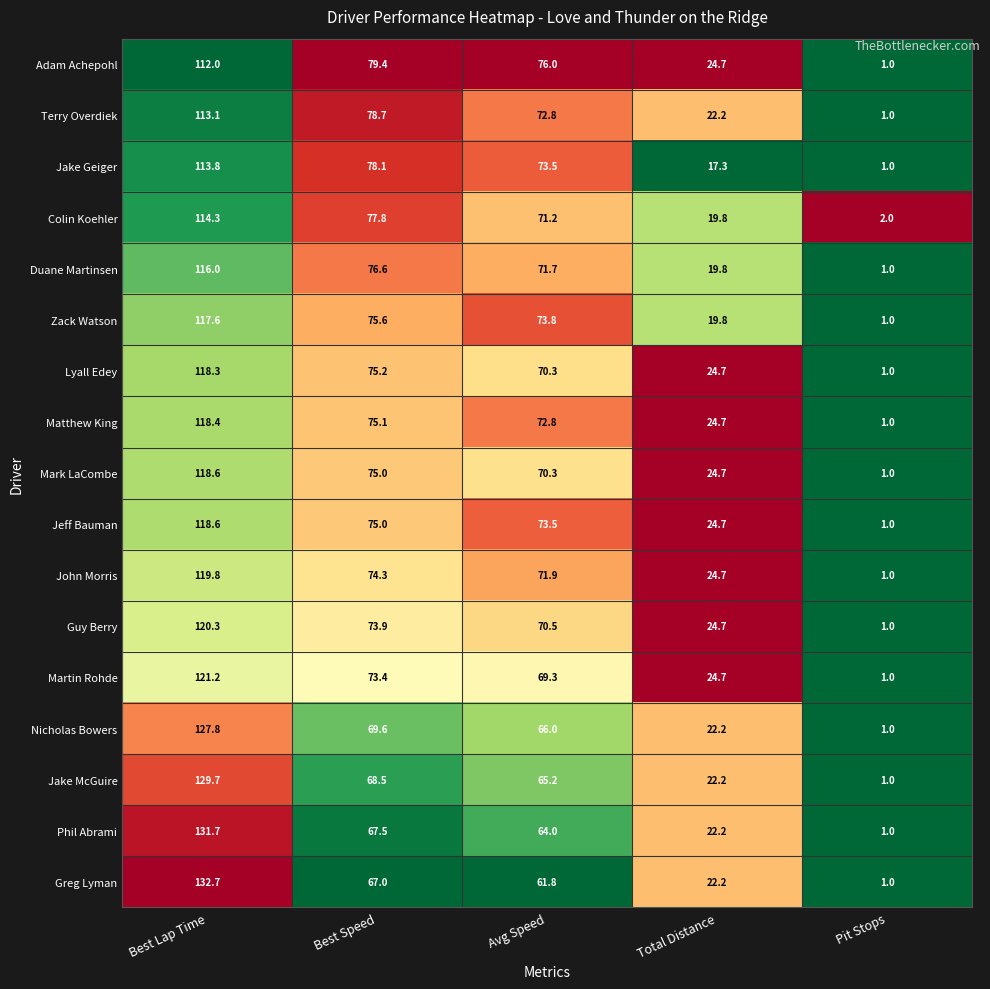

Is it true that Greg Lyman equals 199.3 at Best Lap Time?

False